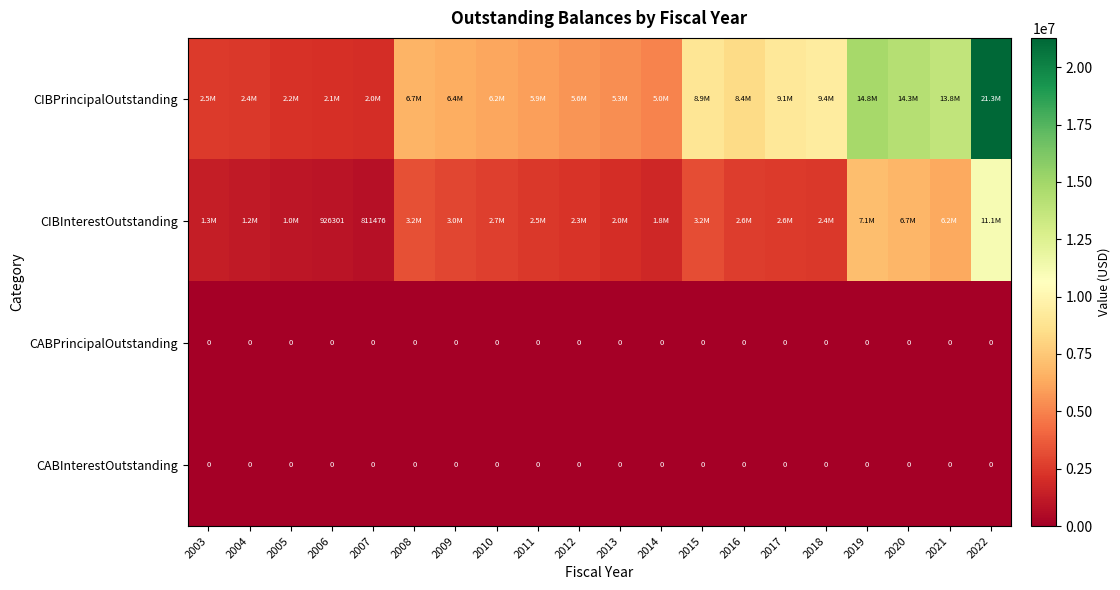

Rank the series by their maximum value, from highest to lowest.

CIBPrincipalOutstanding, CIBInterestOutstanding, CABPrincipalOutstanding, CABInterestOutstanding